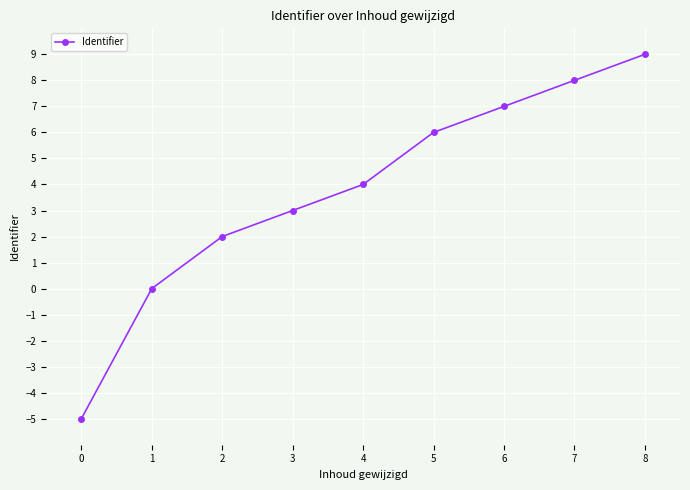

Which label corresponds to the largest value in the chart?

8